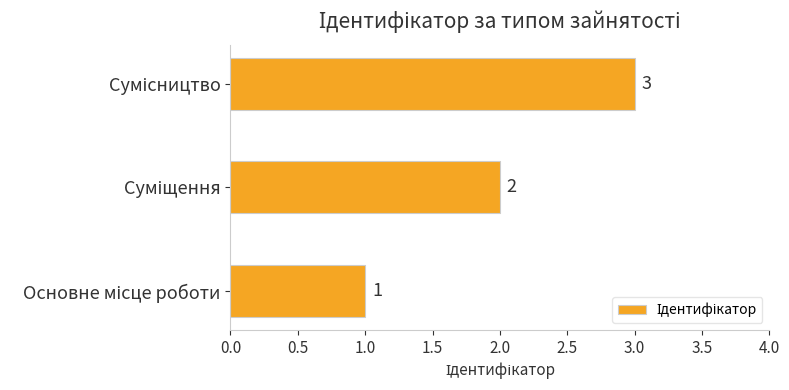

What is the maximum value shown in the chart?

3